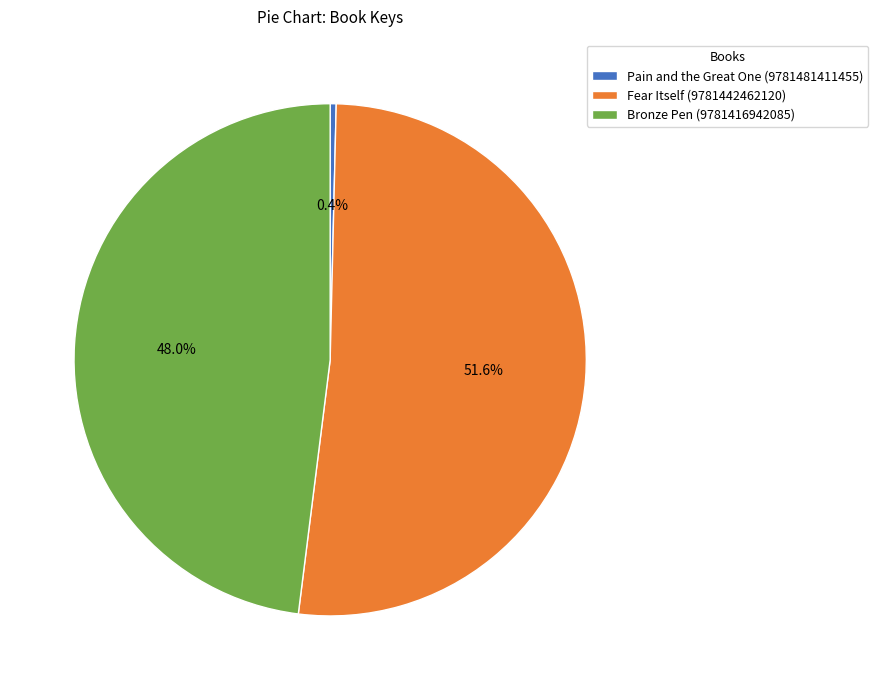

How many slices are in this pie chart?

3